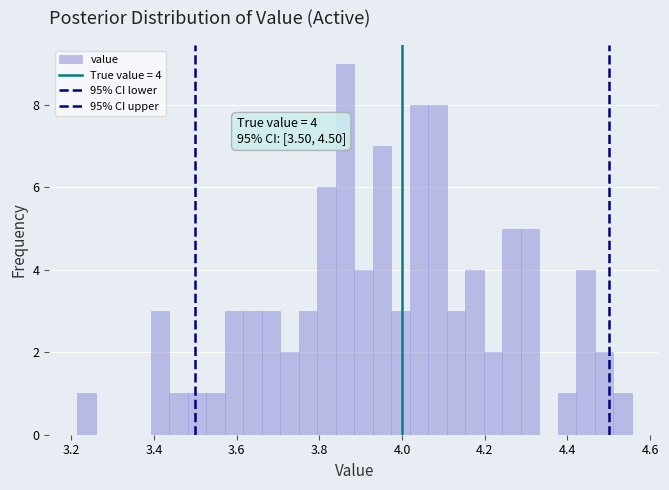

Read against the x-axis, roughly where is the centre of the tallest bar?

3.86